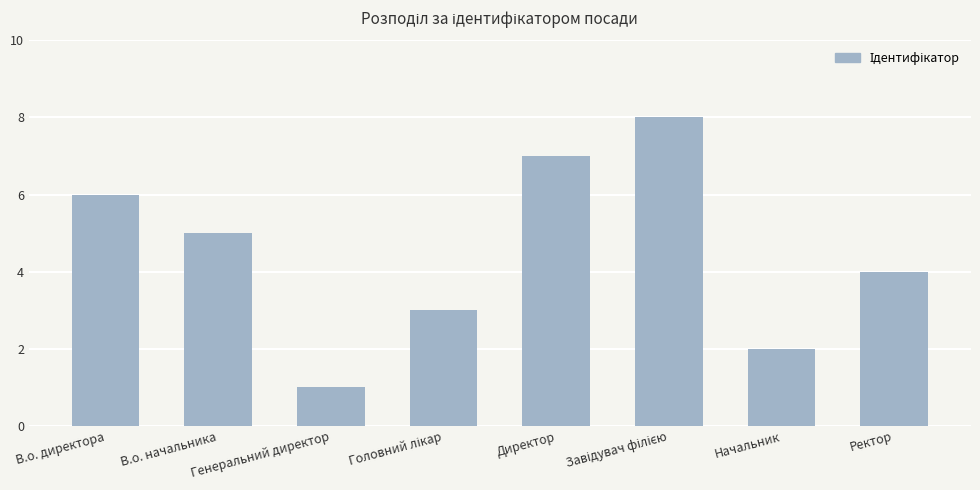

Reading left to right, list all the values displayed in this chart.

6	5	1	3	7	8	2	4